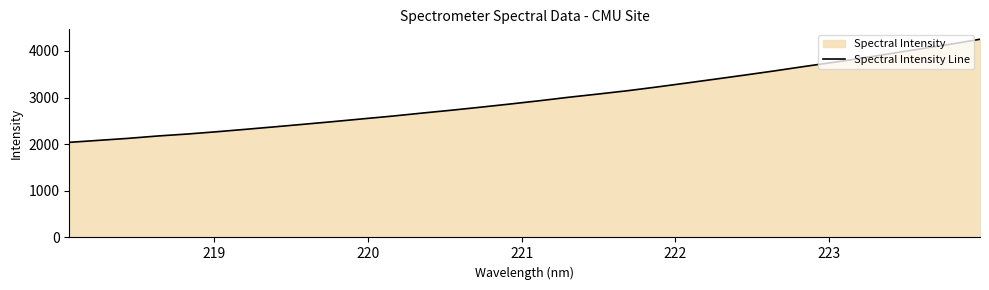

What is the maximum value shown in the chart?

4249.2